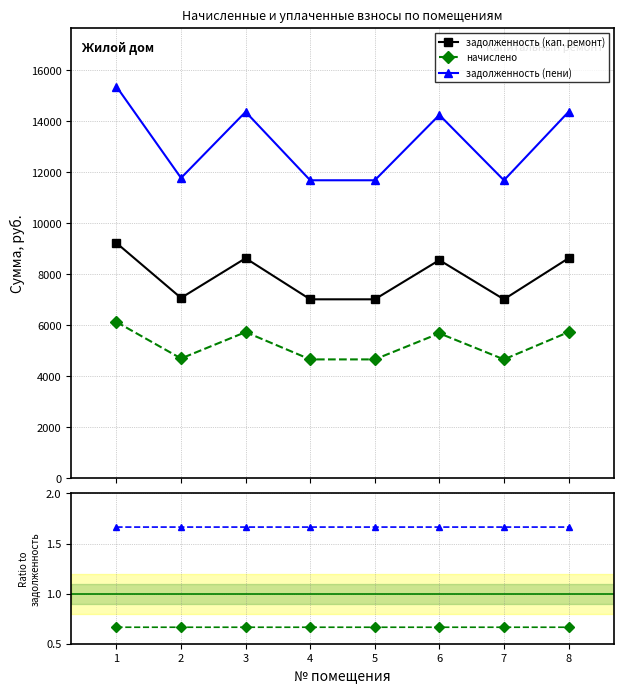

How many interior local peaks does the задолженность (кап. ремонт) series have?

2